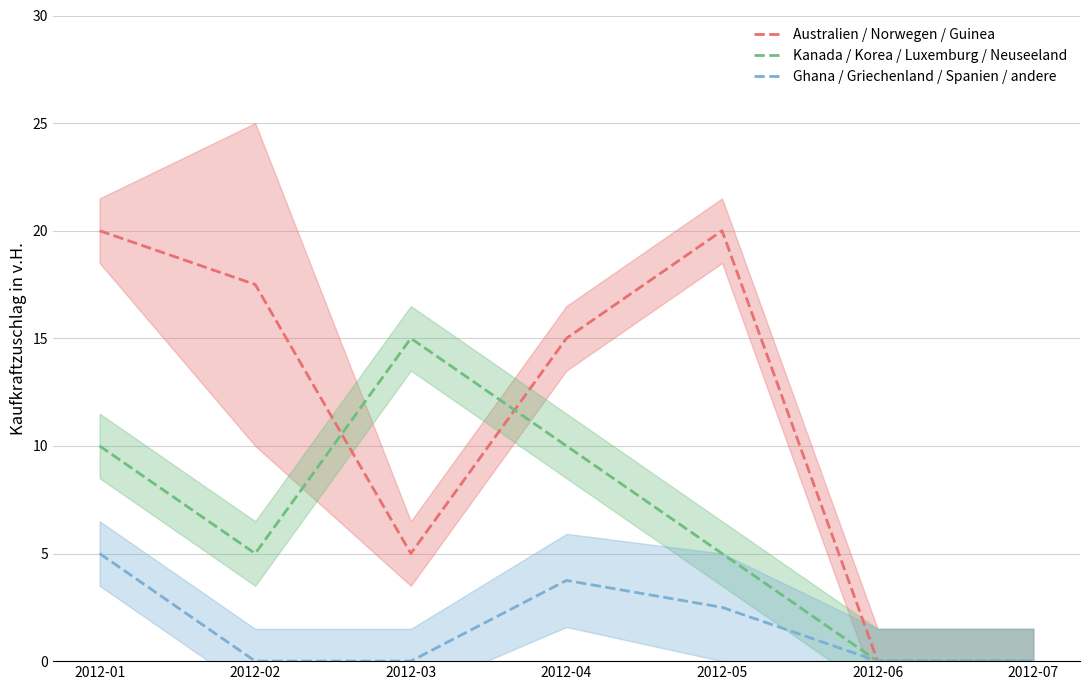

How many intersections are there between Australien / Norwegen / Guinea and Kanada / Korea / Luxemburg / Neuseeland?

2